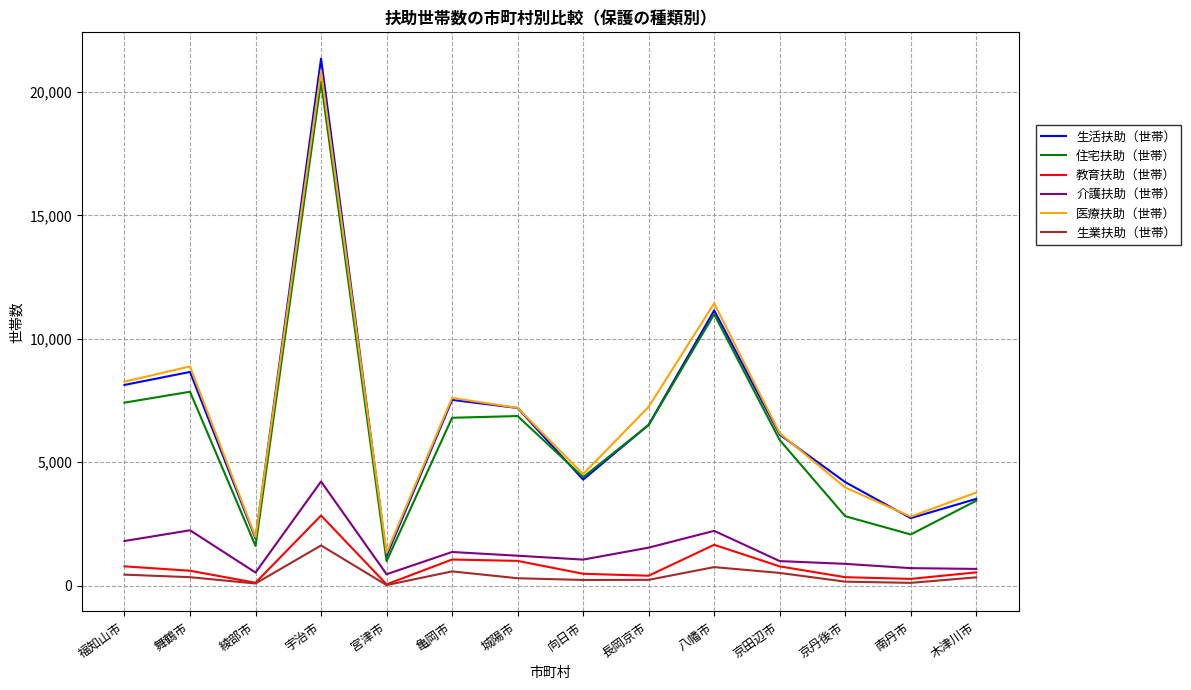

What is the sum of all 介護扶助（世帯） values?

19891